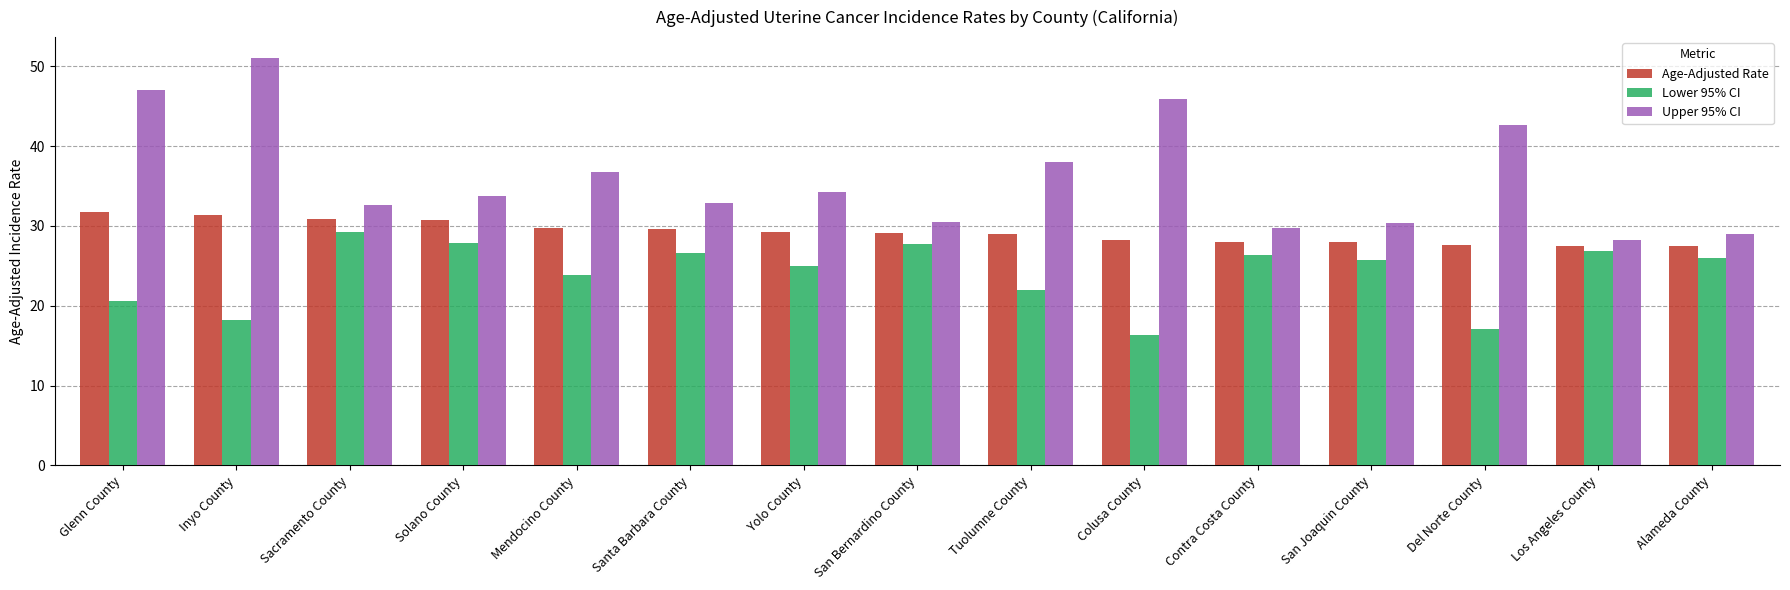

What is the average value of the Age-Adjusted Rate series?

29.2